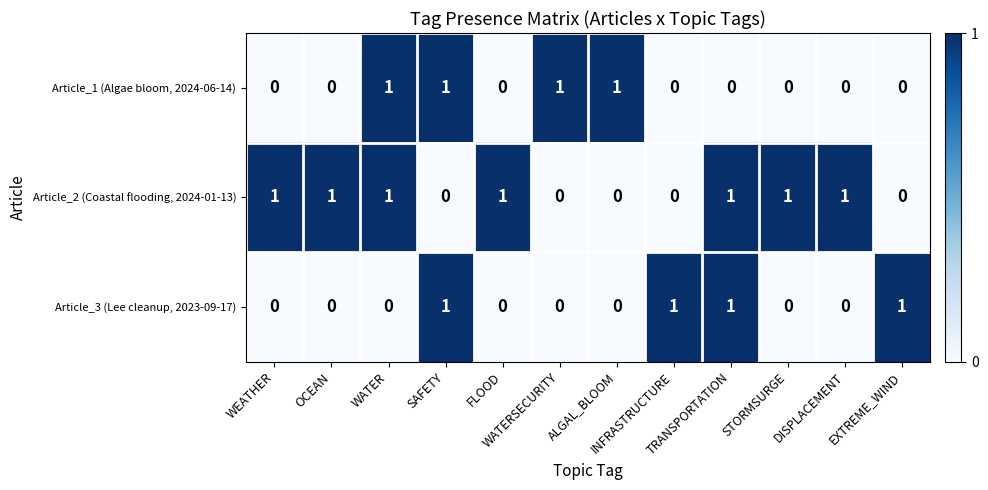

What is the sum of all Article_1 (Algae bloom, 2024-06-14) values?

4